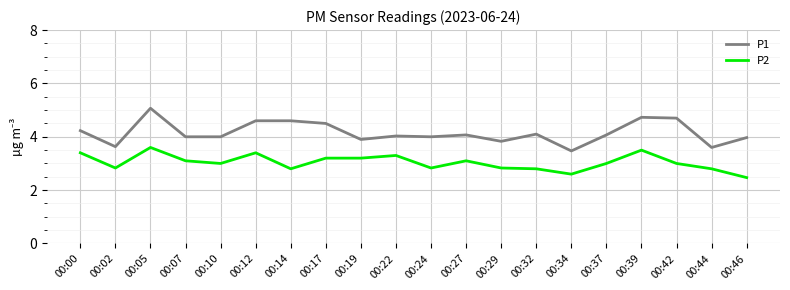

What is the sum of the P1 values at 00:27 and 00:10?

8.1